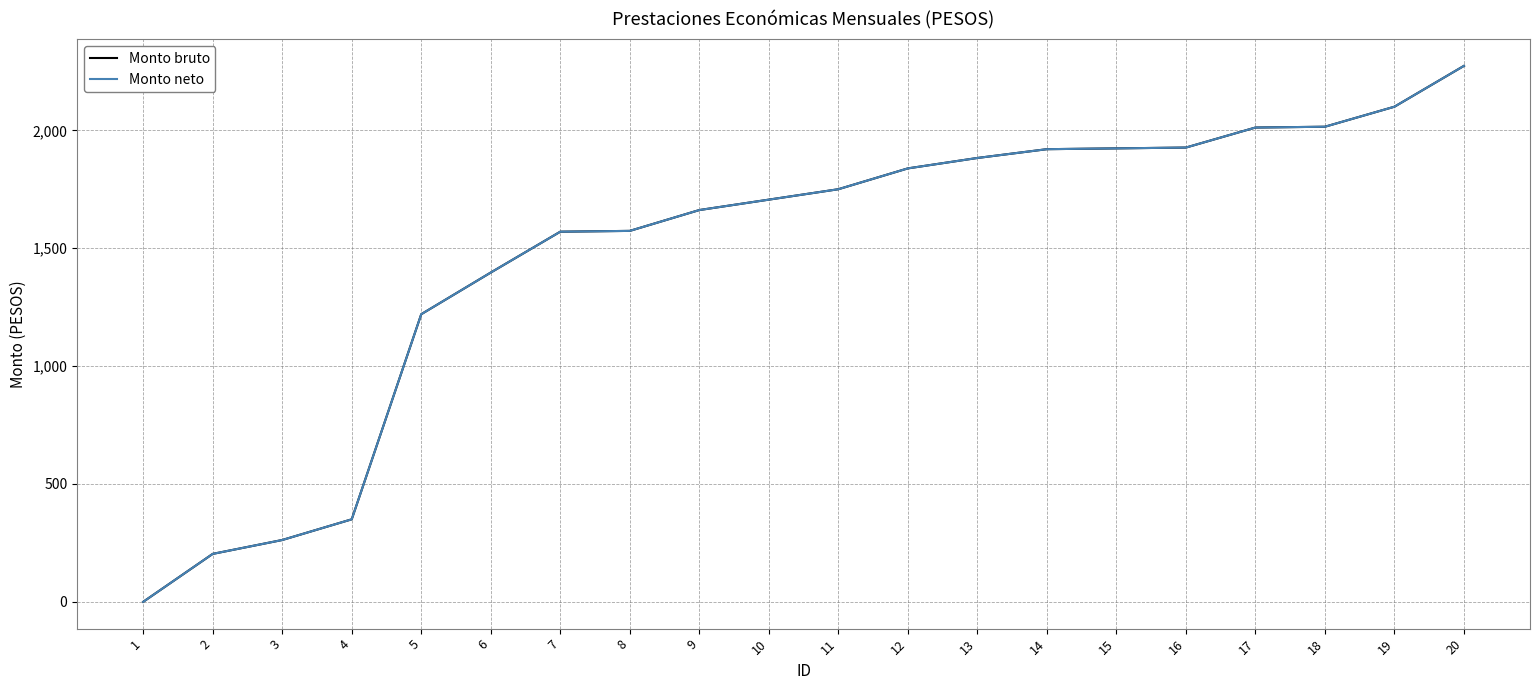

Does the chart have visible grid lines?

Yes